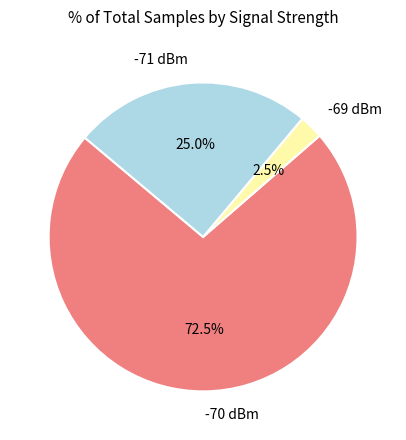

Is there a majority slice in this chart?

Yes